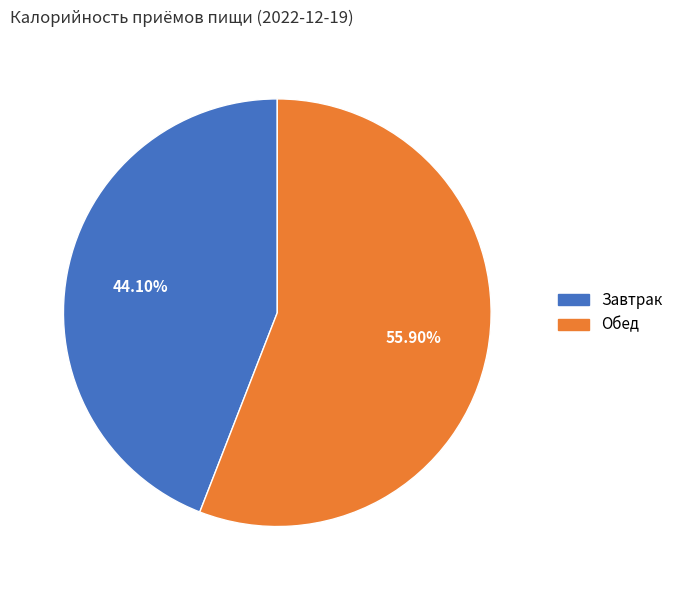

To the nearest percent, what is the difference between the Завтрак and Обед slice percentages?

12%